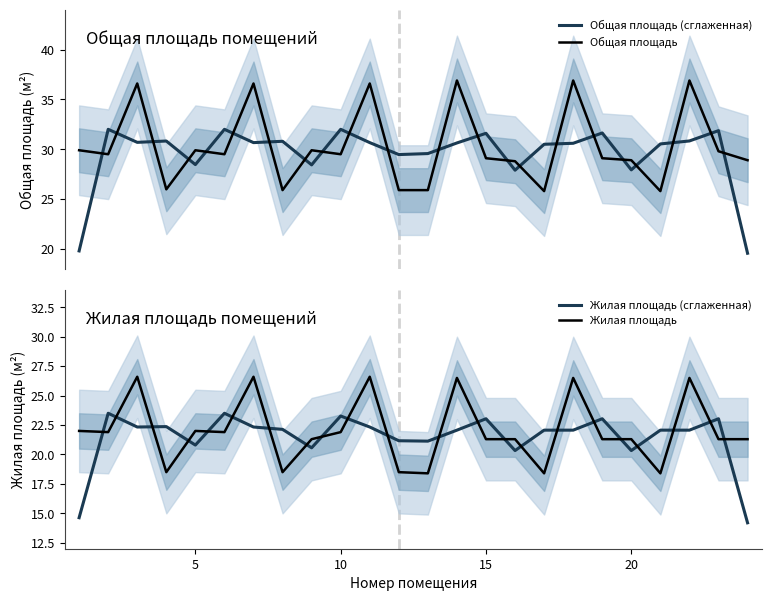

What are all the series names shown in the legend?

Общая площадь (сглаженная), Общая площадь, Жилая площадь (сглаженная), Жилая площадь